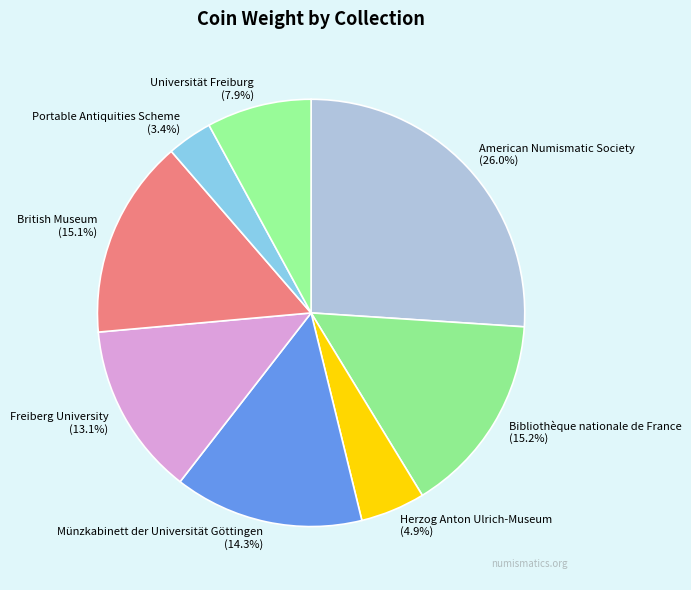

The American Numismatic Society slice represents 11% of the pie. True or false?

False